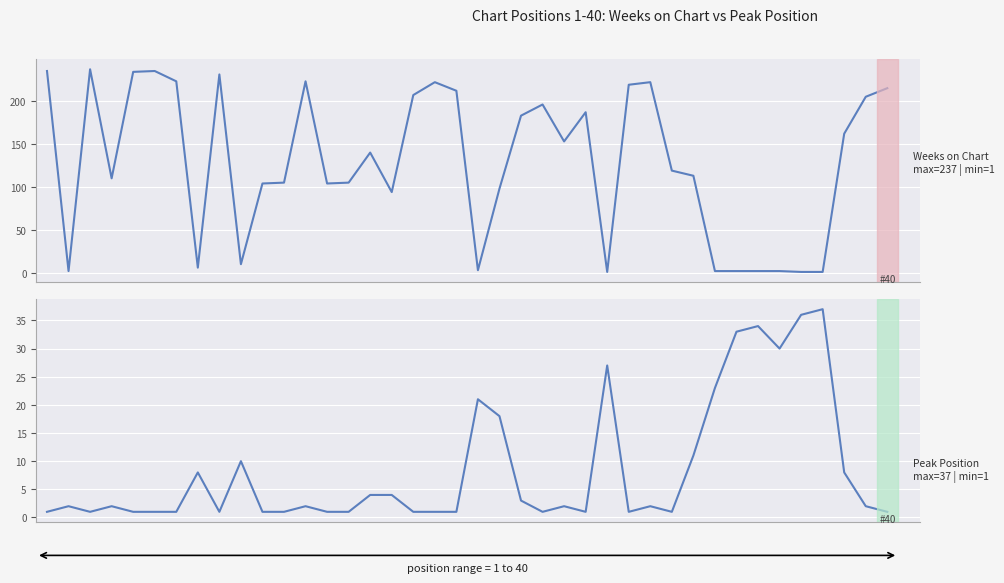

The Weeks on Chart series shows 2 at 7. True or false?

False